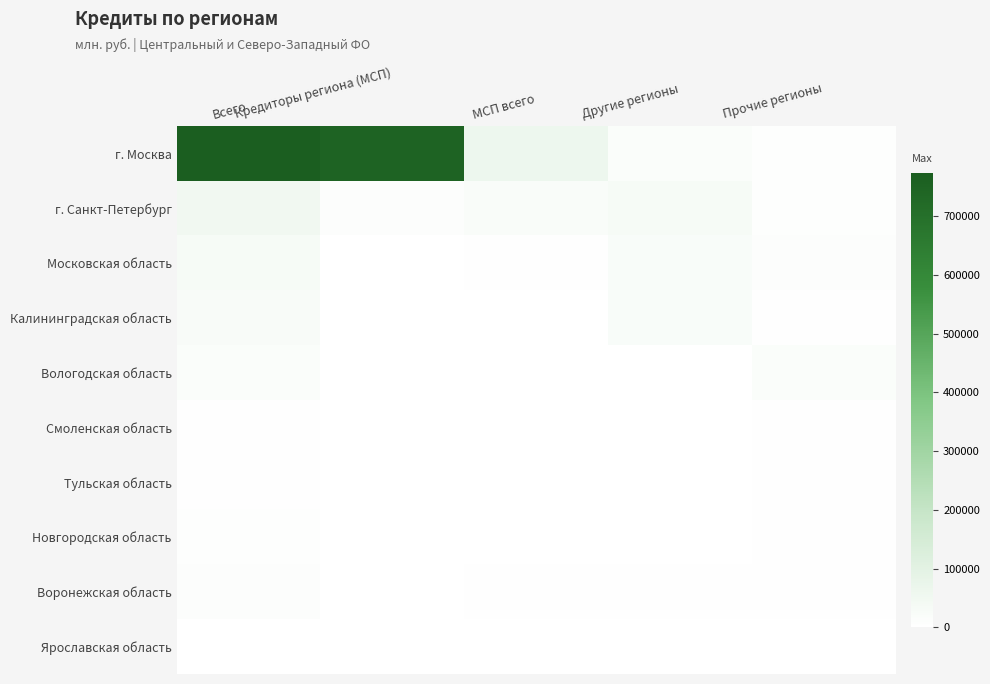

Rank the series at Кредиторы региона (МСП) from lowest to highest value.

Московская область, Смоленская область, Тульская область, Новгородская область, Воронежская область, Вологодская область, Калининградская область, Ярославская область, г. Санкт-Петербург, г. Москва